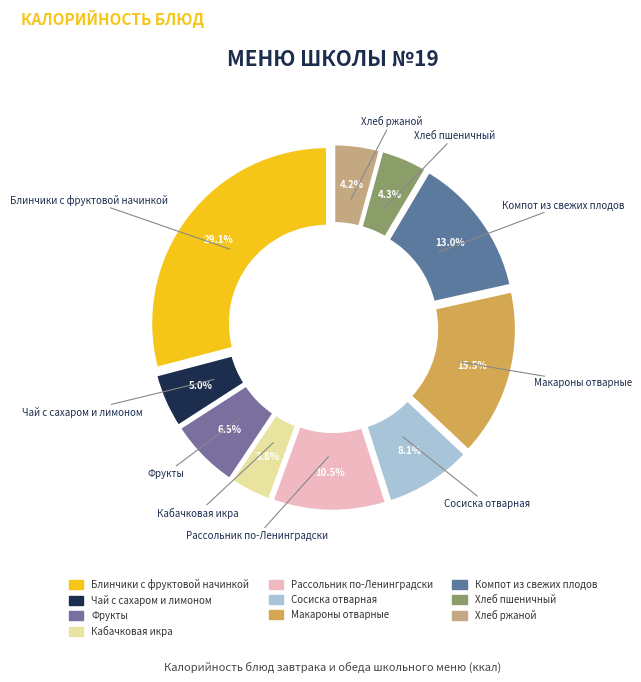

How many segments does this pie chart have?

10